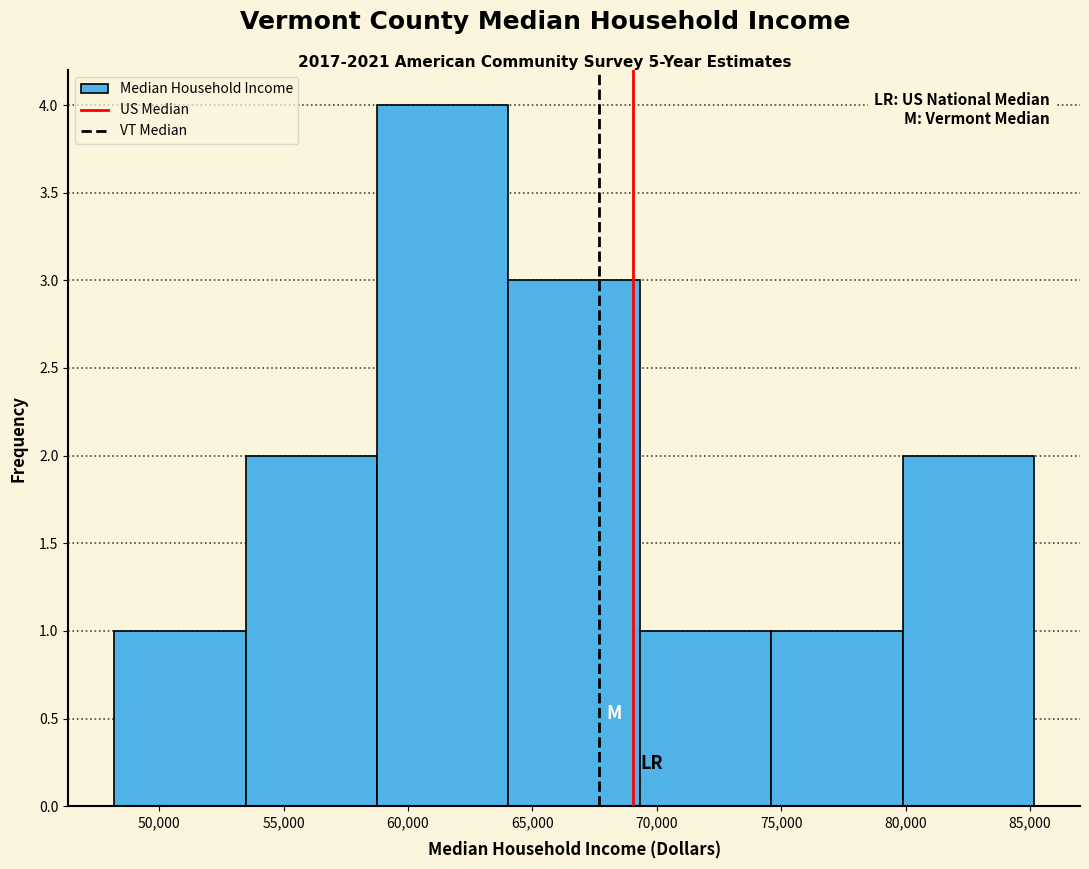

Reading left to right, transcribe this chart: for each bar, give the range it covers on the x-axis and its height. Neither the bar edges nor the heights are printed on the chart, so give them approximately, as read against the axes.

48000 to 53500: 1
53500 to 59000: 2
59000 to 64000: 4
64000 to 69500: 3
69500 to 74500: 1
74500 to 80000: 1
80000 to 85000: 2